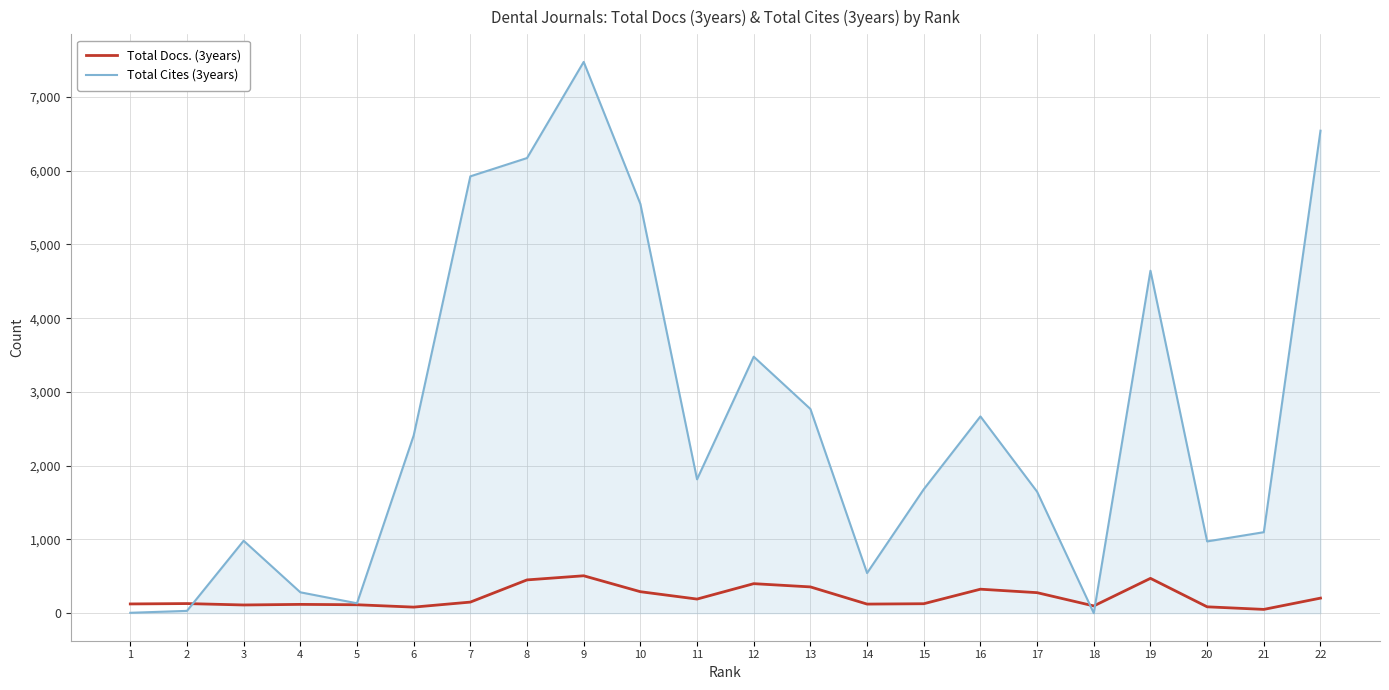

Which series changed the most between 8 and 11?

Total Cites (3years)